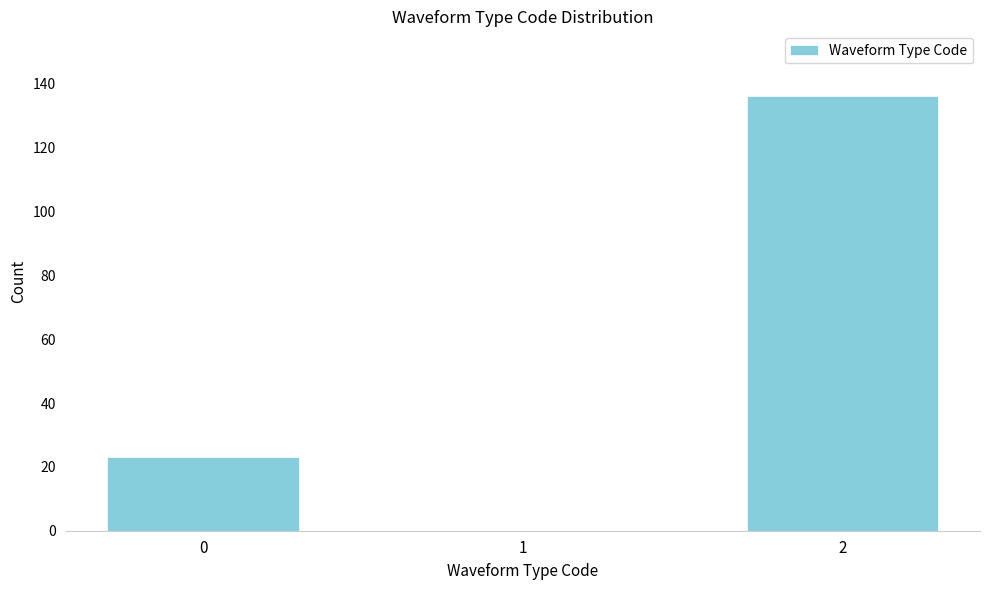

Reading left to right, what are all the values shown in this chart?

0=23	1=0	2=136